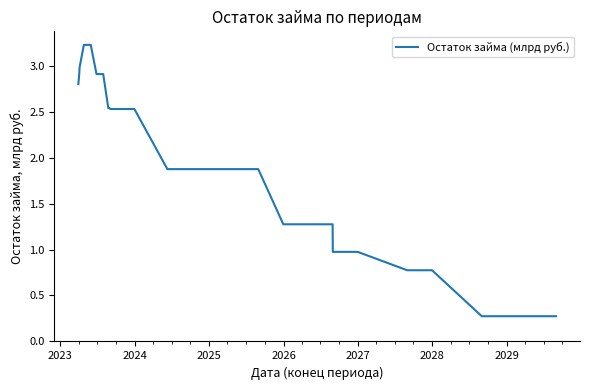

What is the minimum value shown in the chart?

0.3